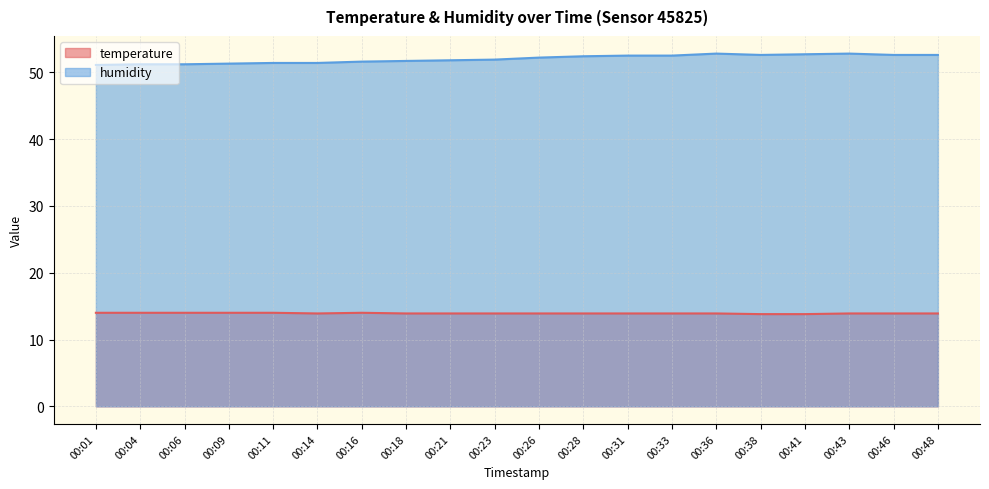

What is the value of the temperature point at the 11th from the left?

13.9